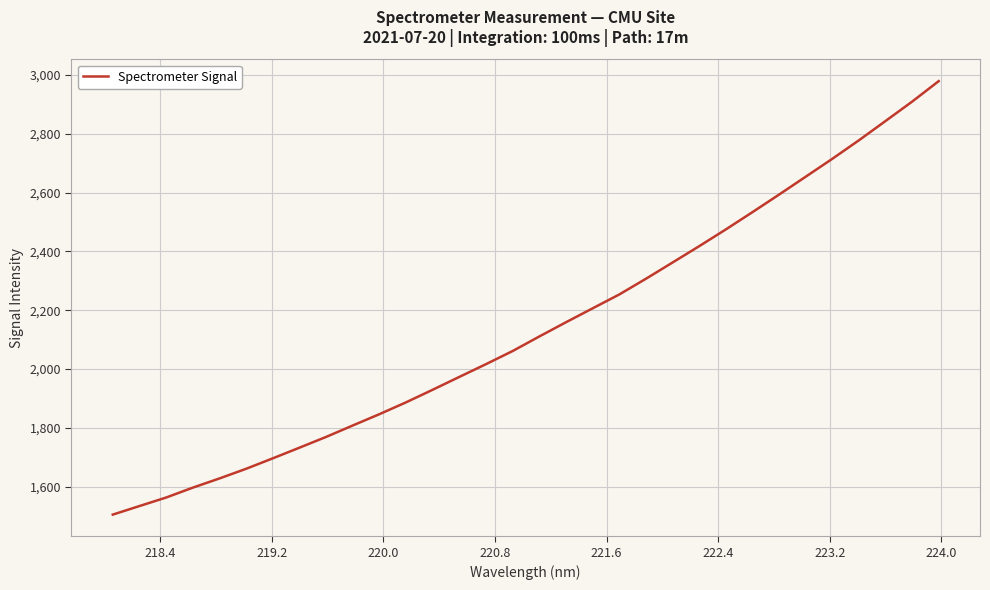

What is the difference between the maximum and minimum values?

1475.2